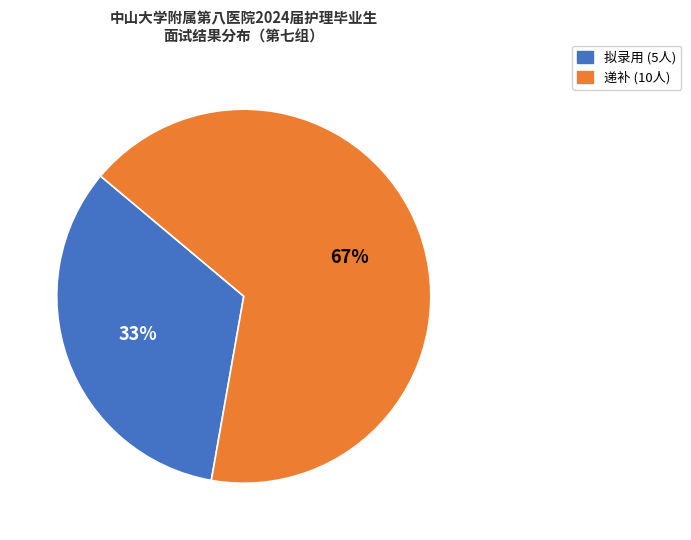

What is the ratio of the value at 递补 to the value at 拟录用?

2.0